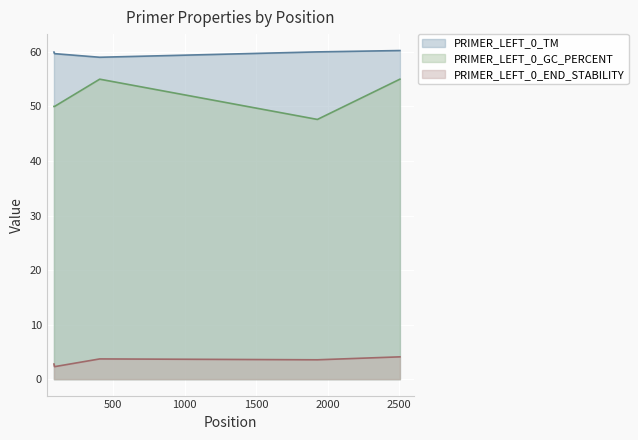

The value of PRIMER_LEFT_0_END_STABILITY at 406 is 3.7. True or false?

True